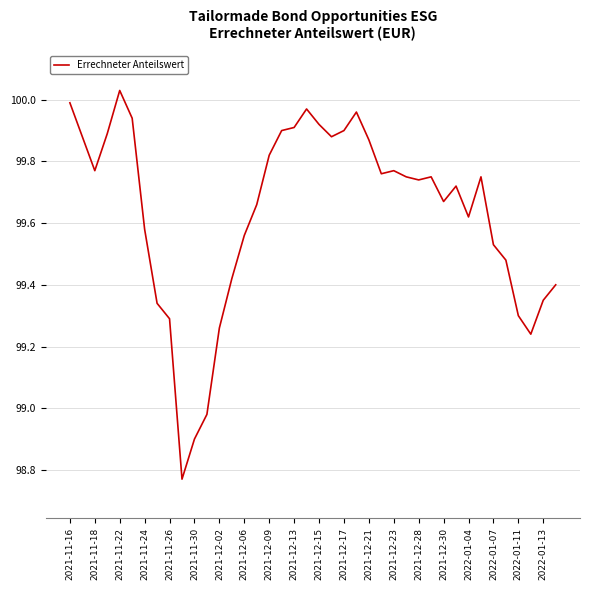

What is the difference between the maximum and minimum values?

1.3